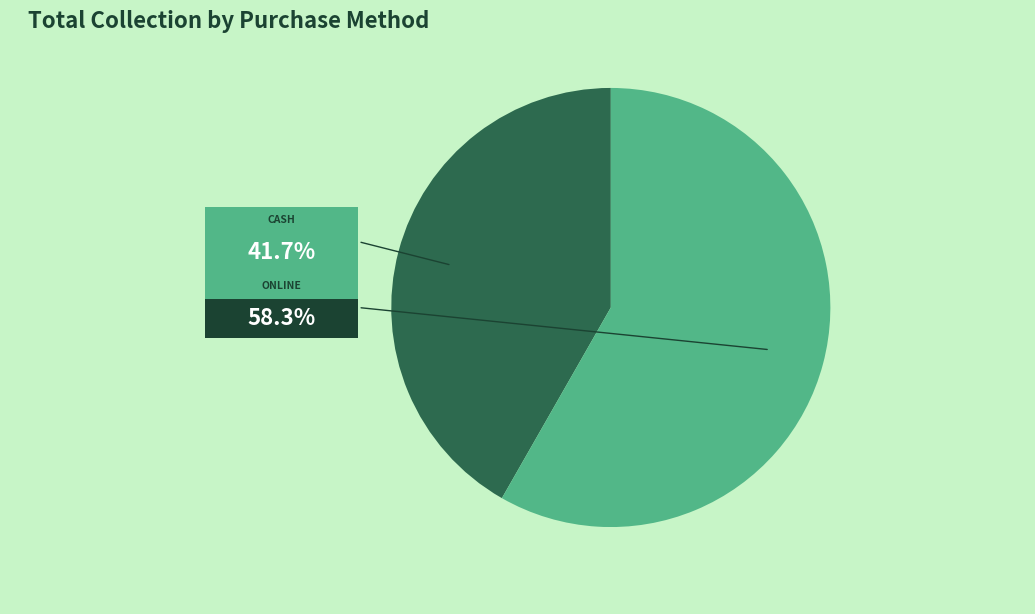

Does any single category account for the majority?

Yes